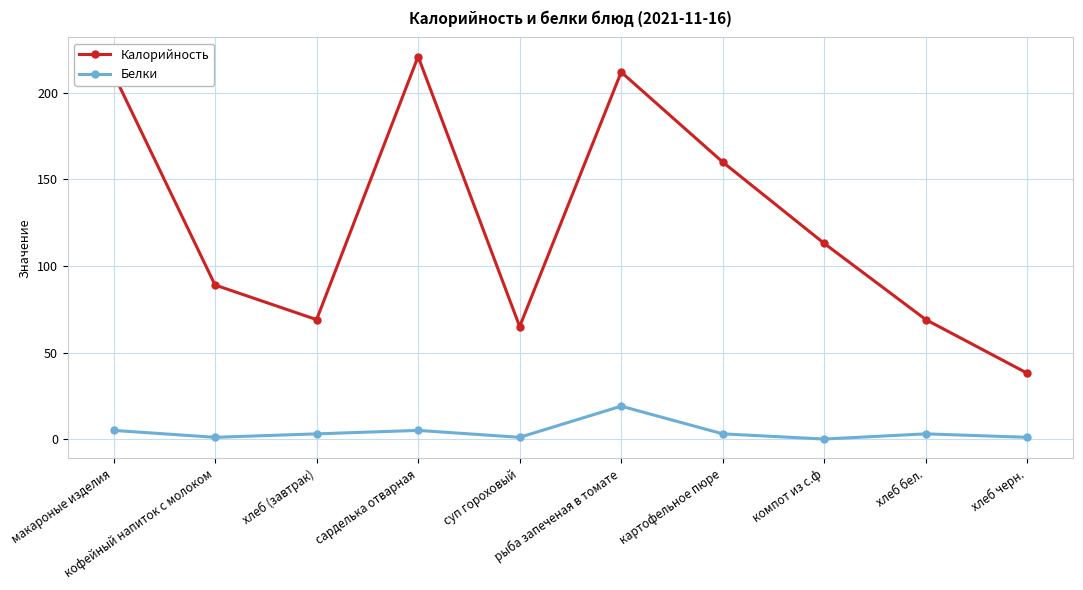

True or false: Белки and Калорийность cross at least once.

False